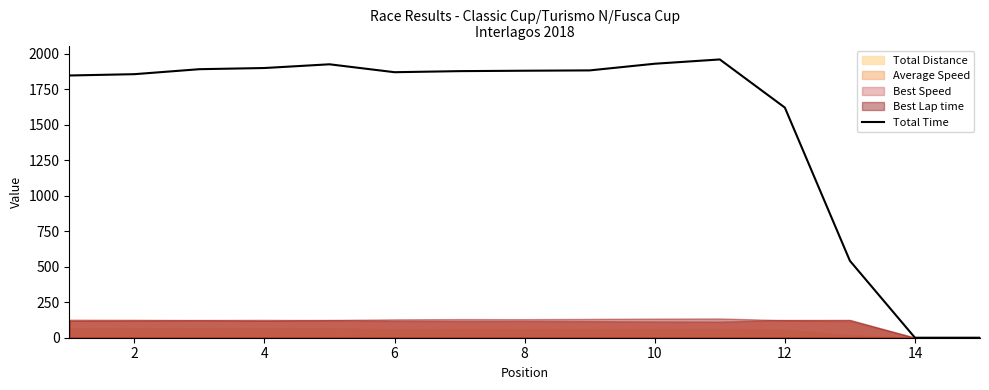

Reading right to left, what are all the values shown in this chart?

0.0	0.0	541.9	1621.4	1960.5	1930.3	1883.3	1881.0	1878.1	1870.6	1926.3	1900.1	1891.8	1856.7	1847.5